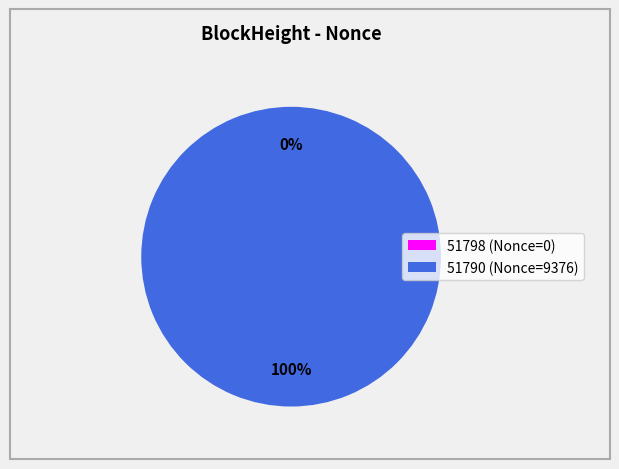

True or false: 51790 accounts for 100% of the total.

True